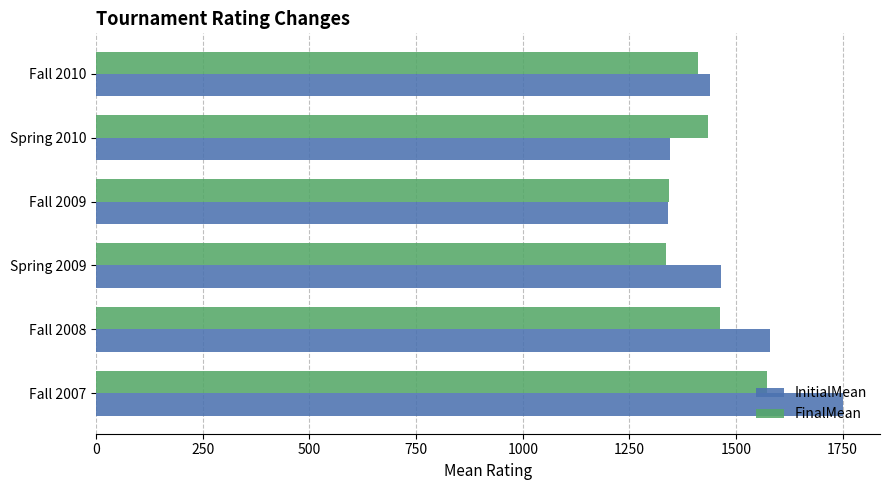

What is the minimum value shown in the chart?

1336